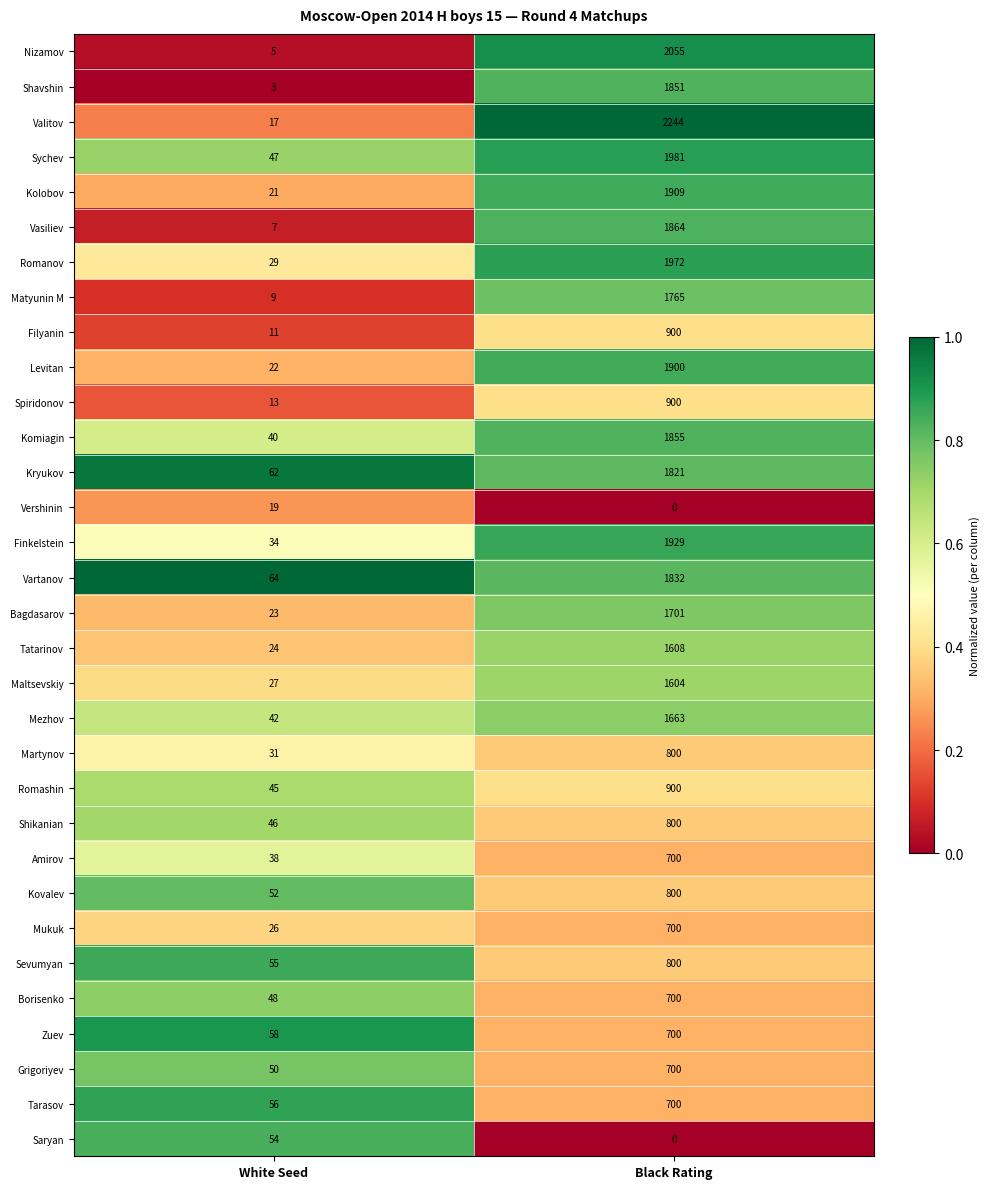

What value does the Sychev series have at White Seed?

47